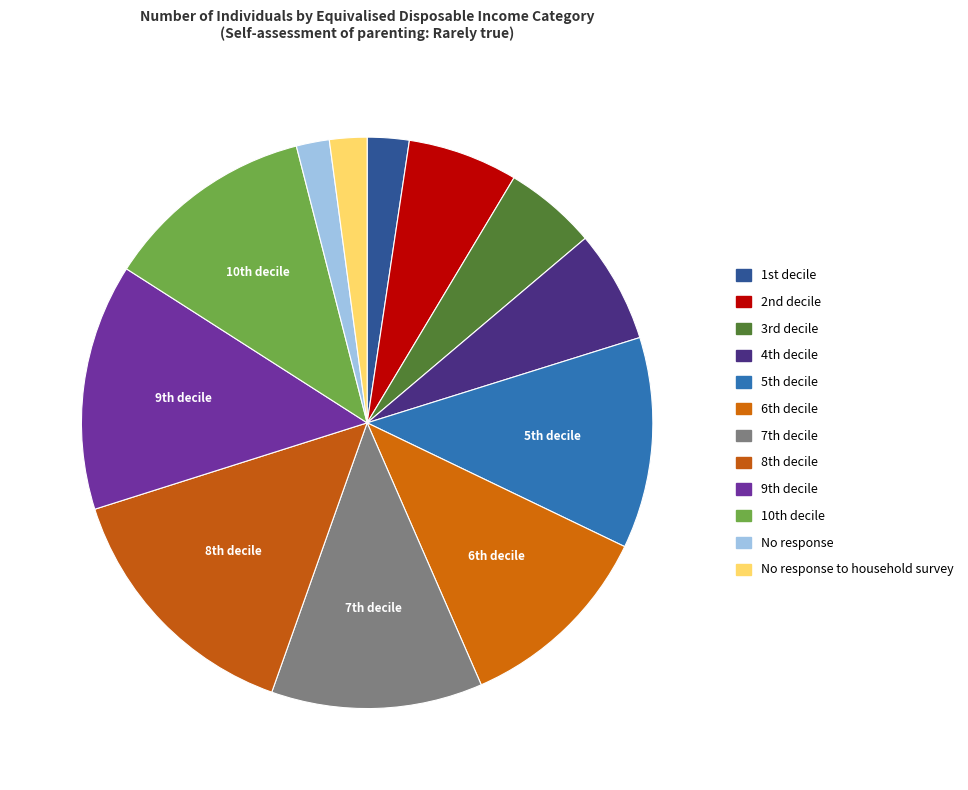

Count the number of slices in the pie.

12